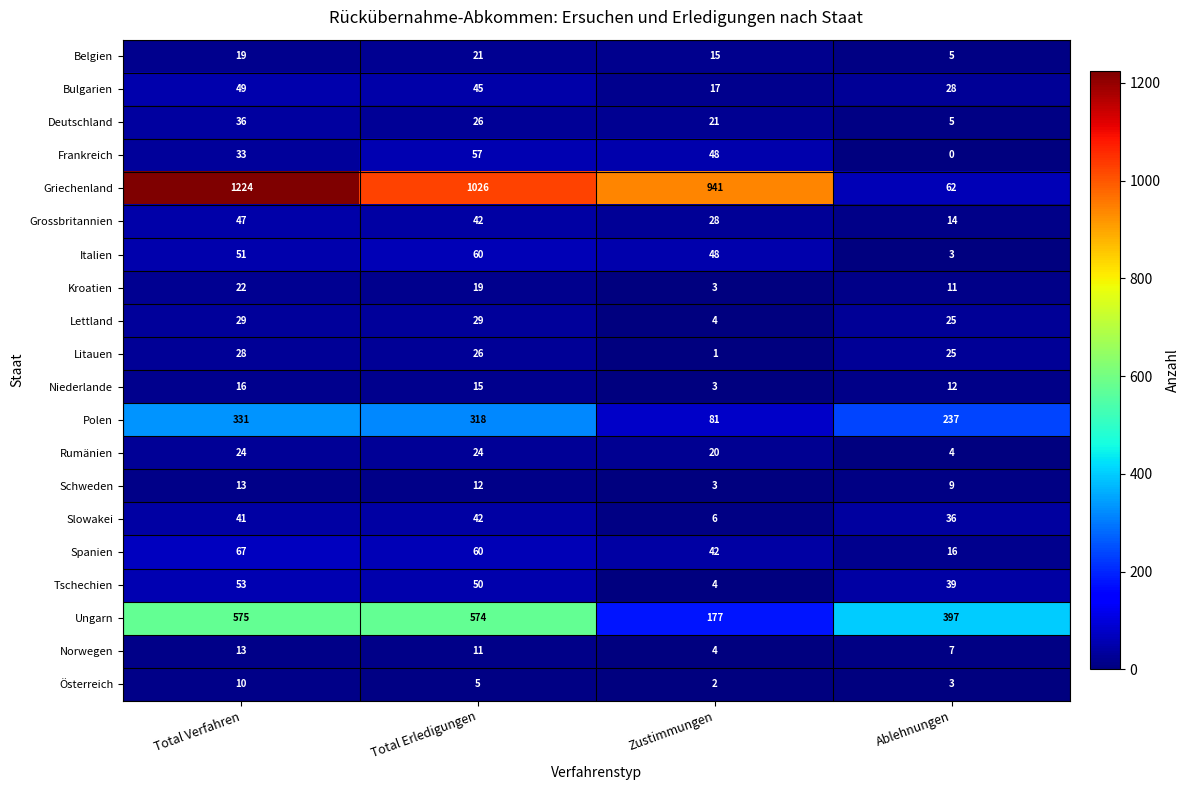

What is the maximum value shown in the chart?

1224